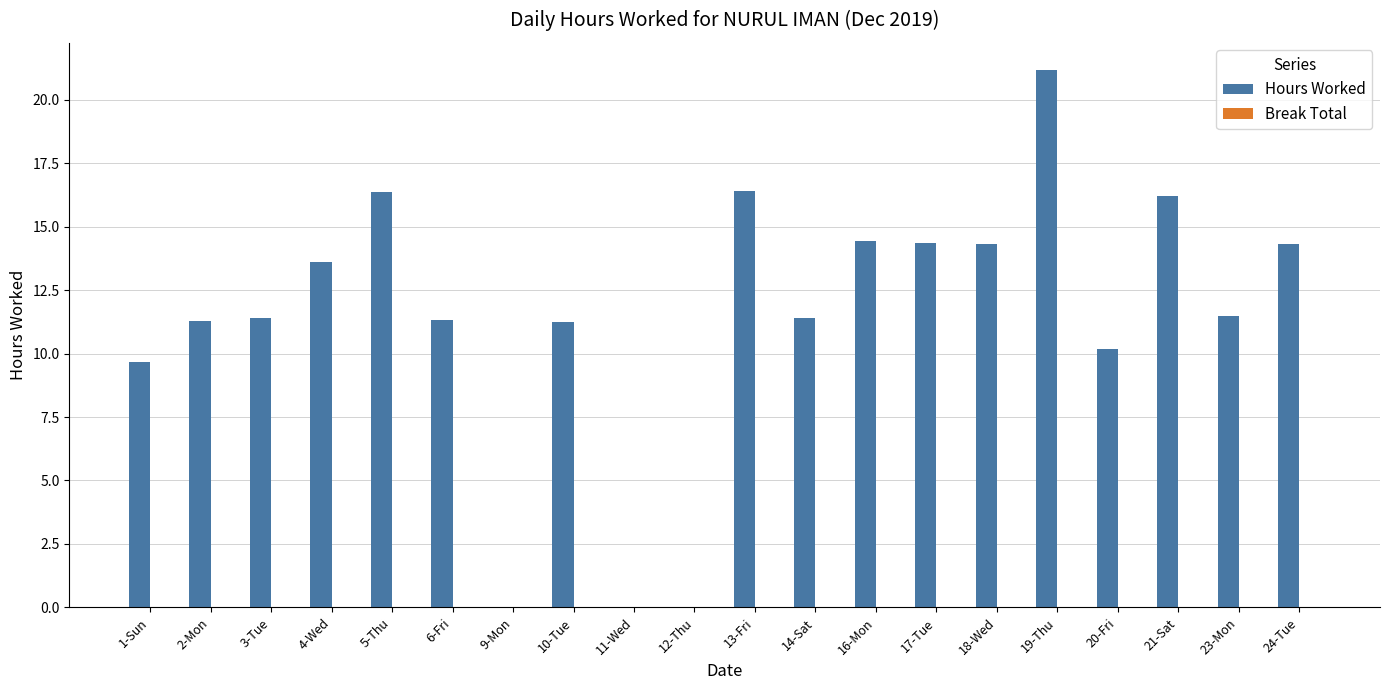

At which label does the data first exceed 11?

2-Mon